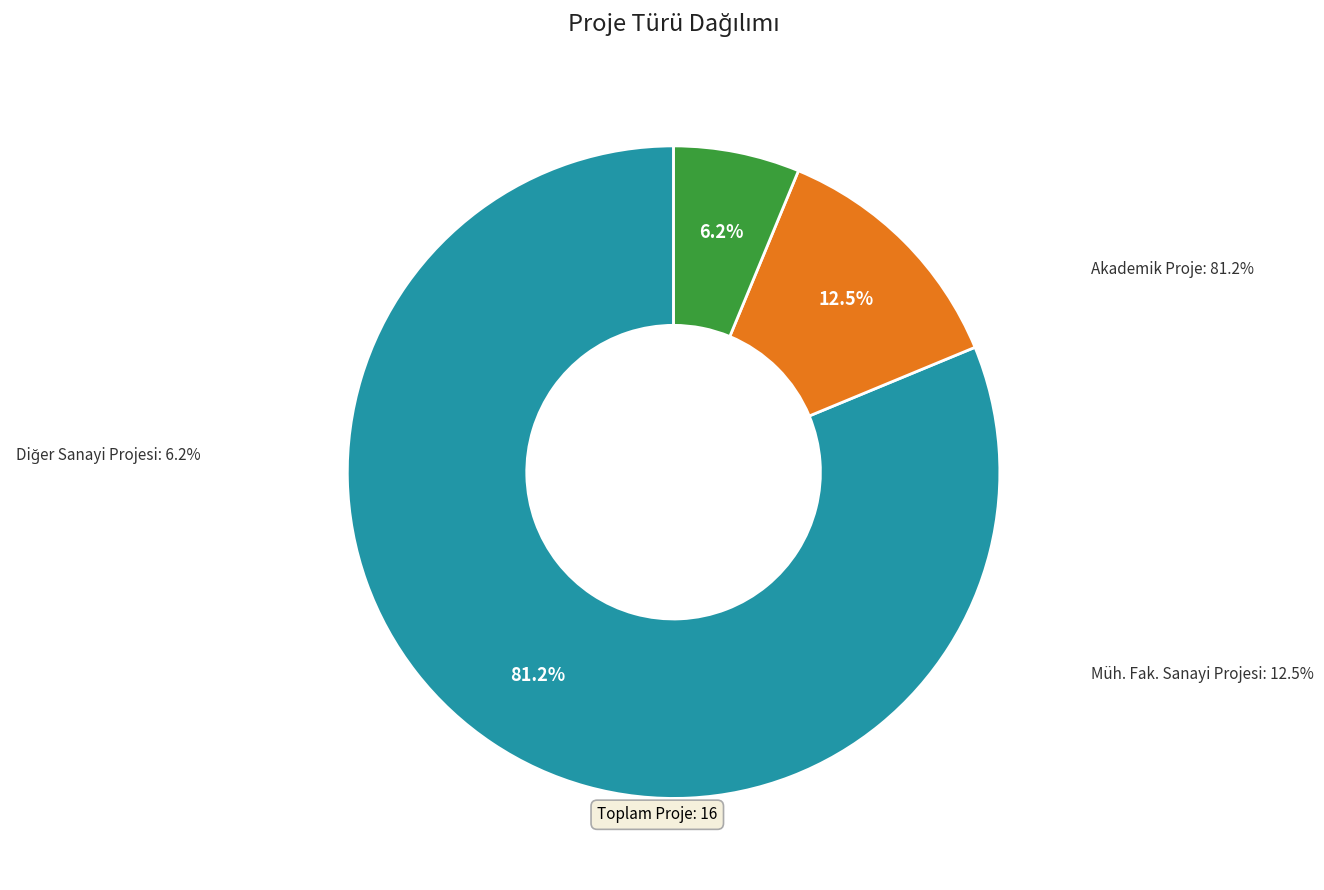

Does Akademik Proje represent more than half of the total?

Yes